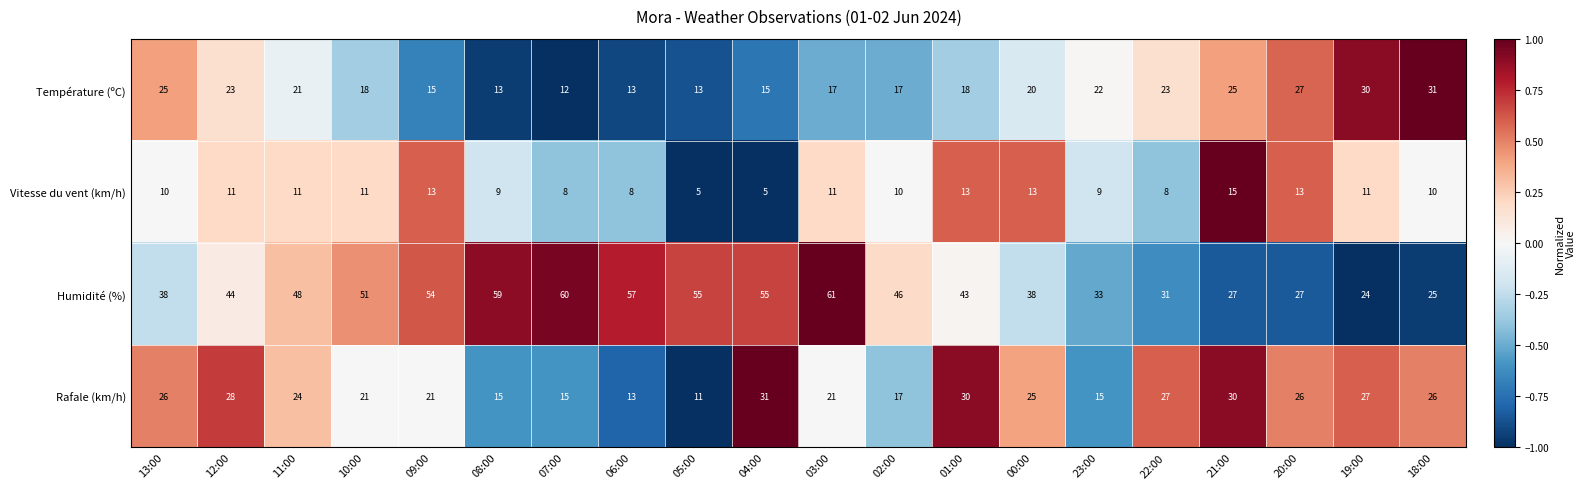

Which series has the widest spread of values?

Humidité (%)